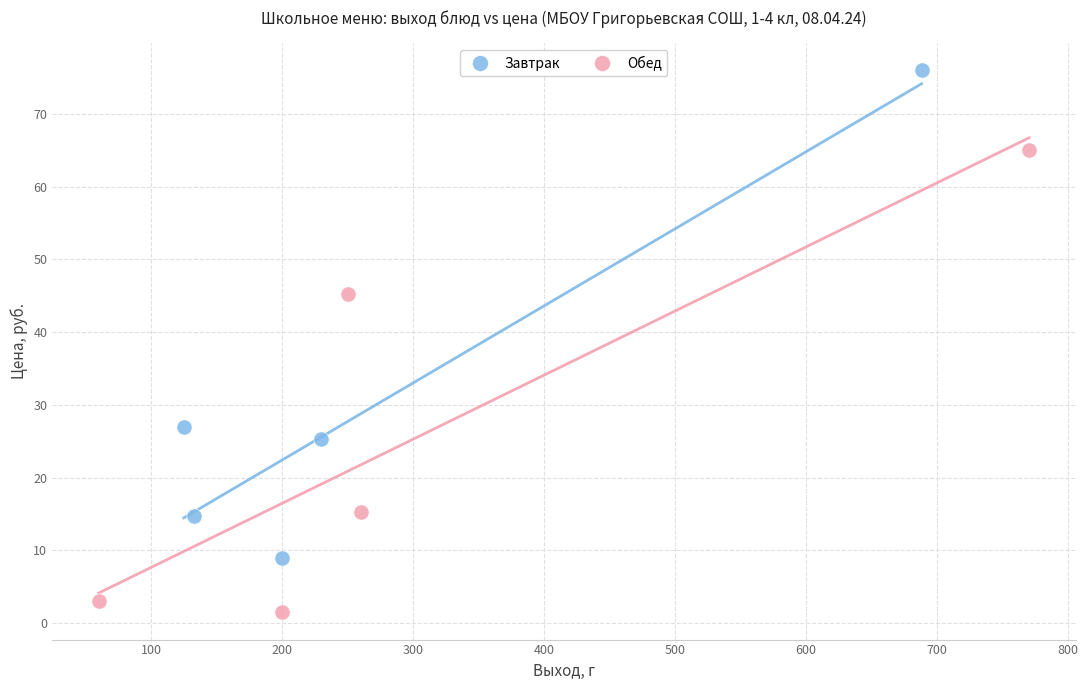

Which series reaches the minimum Y coordinate?

Обед